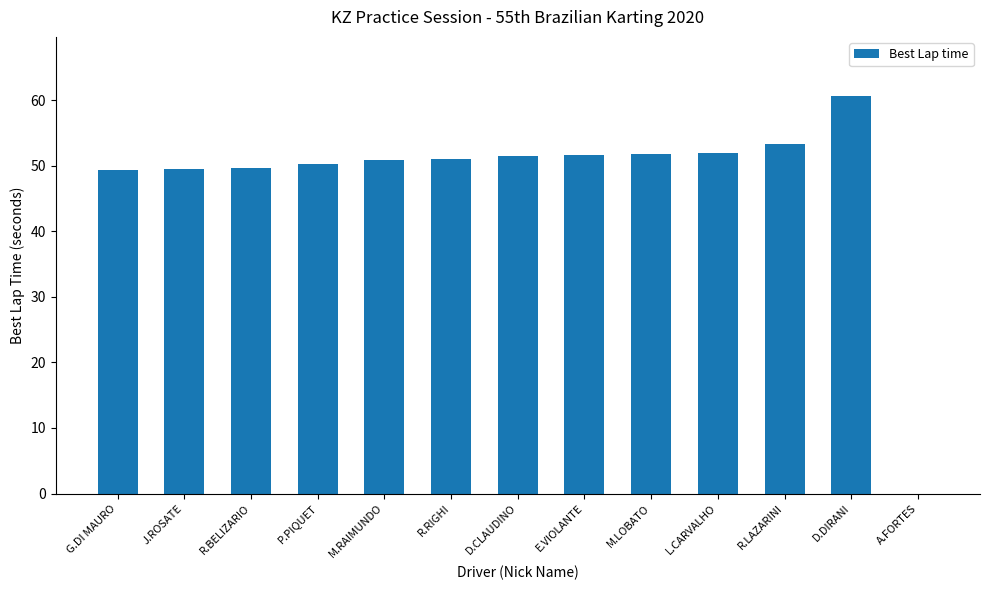

At which category does the chart reach its peak across all series?

D.DIRANI